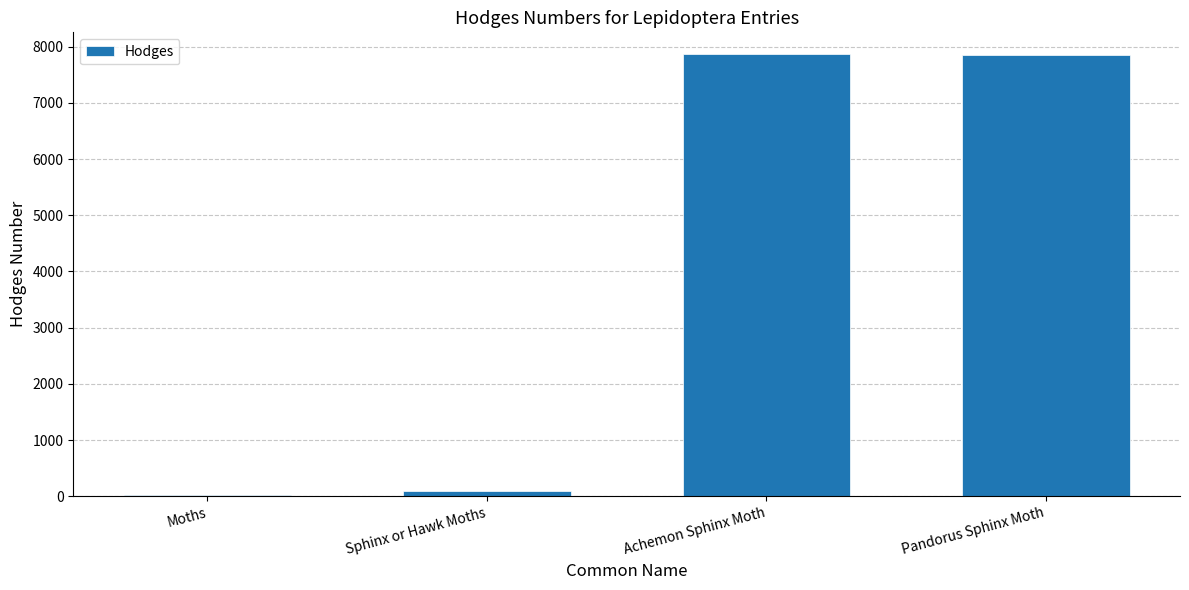

What is the maximum value shown in the chart?

7861.0